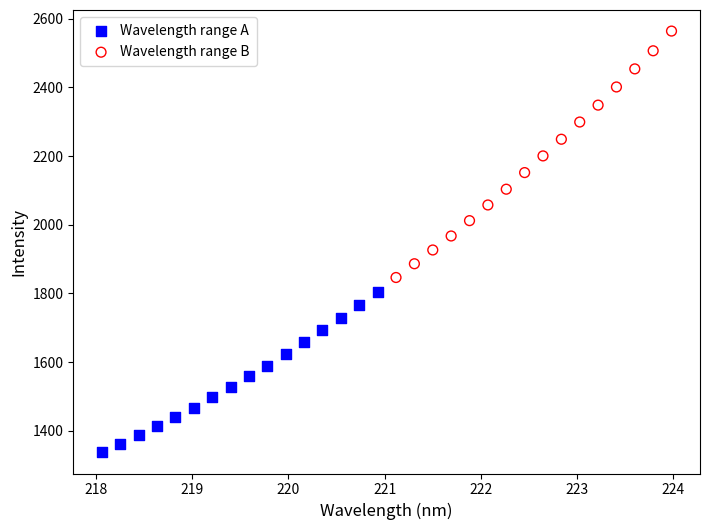

Which series contains the lowest Y value?

Wavelength range A